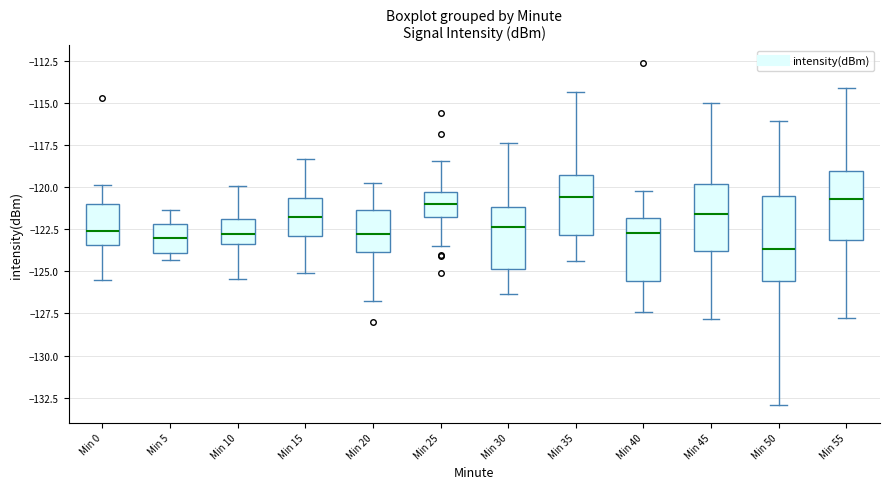

Which box's median line is the lowest?

Min 50